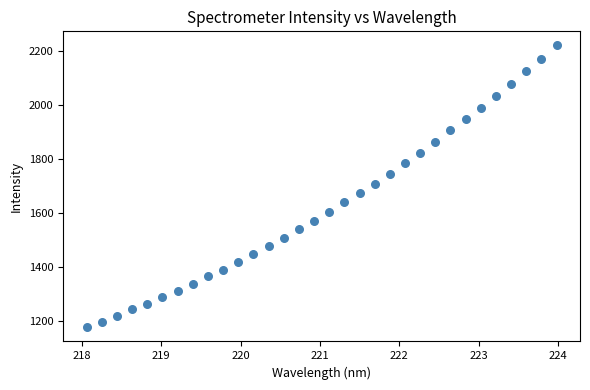

What is the range of Y values (max minus min)?

1044.6